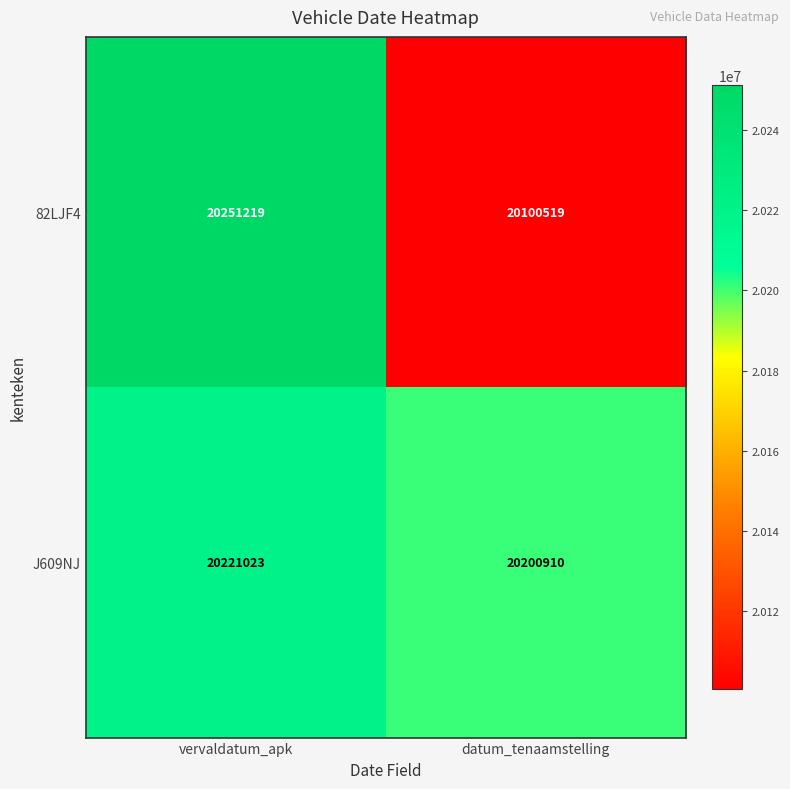

Which series has the widest spread of values?

82LJF4